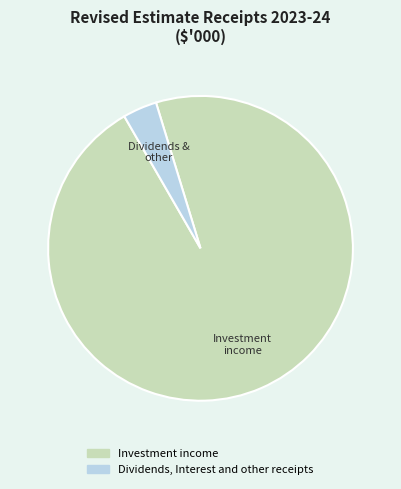

Approximately how many times larger is the value at Investment income compared to Dividends, Interest and other receipts?

26.7